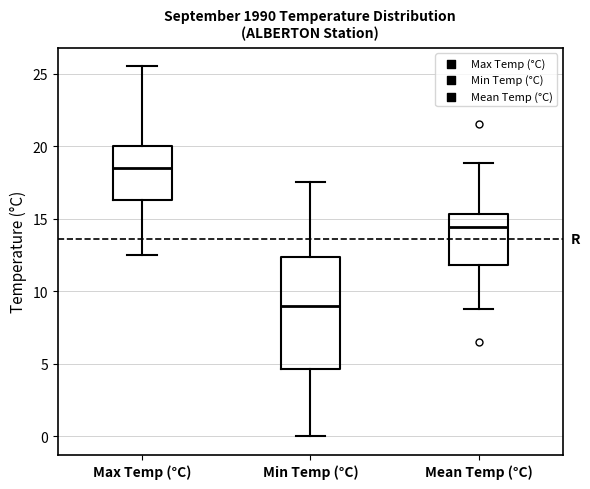

Which box's median line is the lowest?

Min Temp (°C)